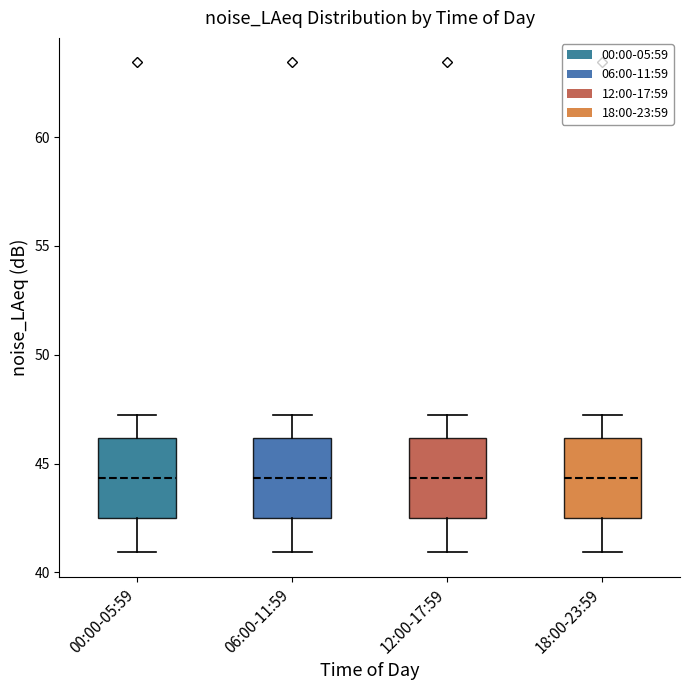

Reading left to right, read every box against the y-axis: the position of its median line, the range the box covers, and the ends of its whiskers. The values are not printed on the chart, so give them approximately, as read against the axis.

00:00-05:59: median 44.5, box 42.5 to 46.0, whiskers 41.0 to 47.0
06:00-11:59: median 44.5, box 42.5 to 46.0, whiskers 41.0 to 47.0
12:00-17:59: median 44.5, box 42.5 to 46.0, whiskers 41.0 to 47.0
18:00-23:59: median 44.5, box 42.5 to 46.0, whiskers 41.0 to 47.0